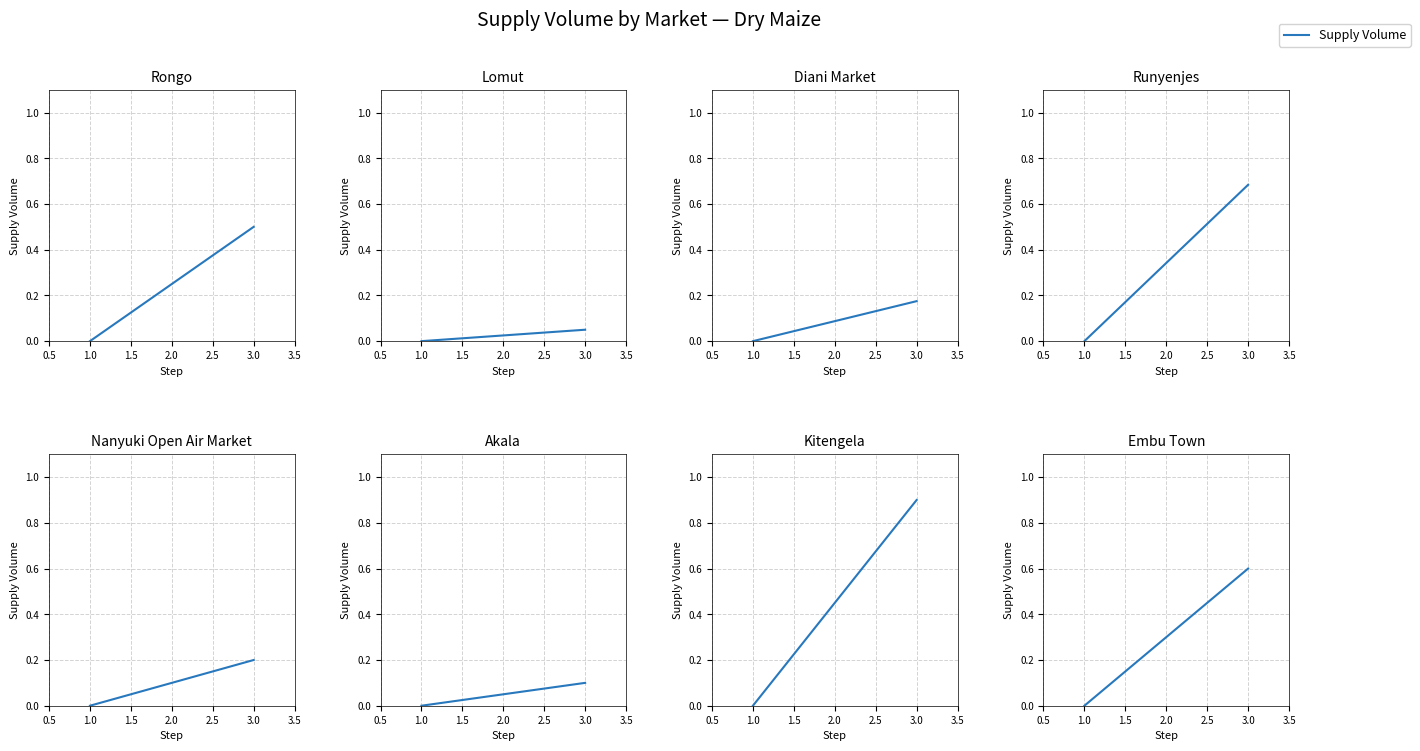

Does the chart display data point markers on the line(s)?

No